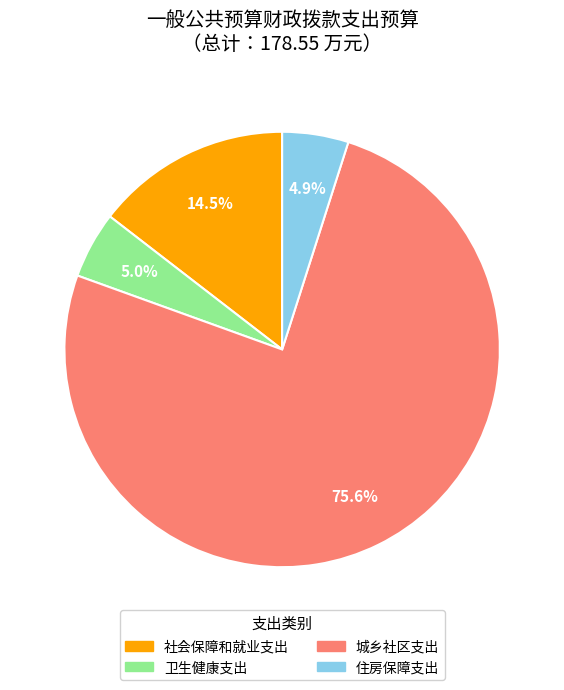

How many slices are in this pie chart?

4